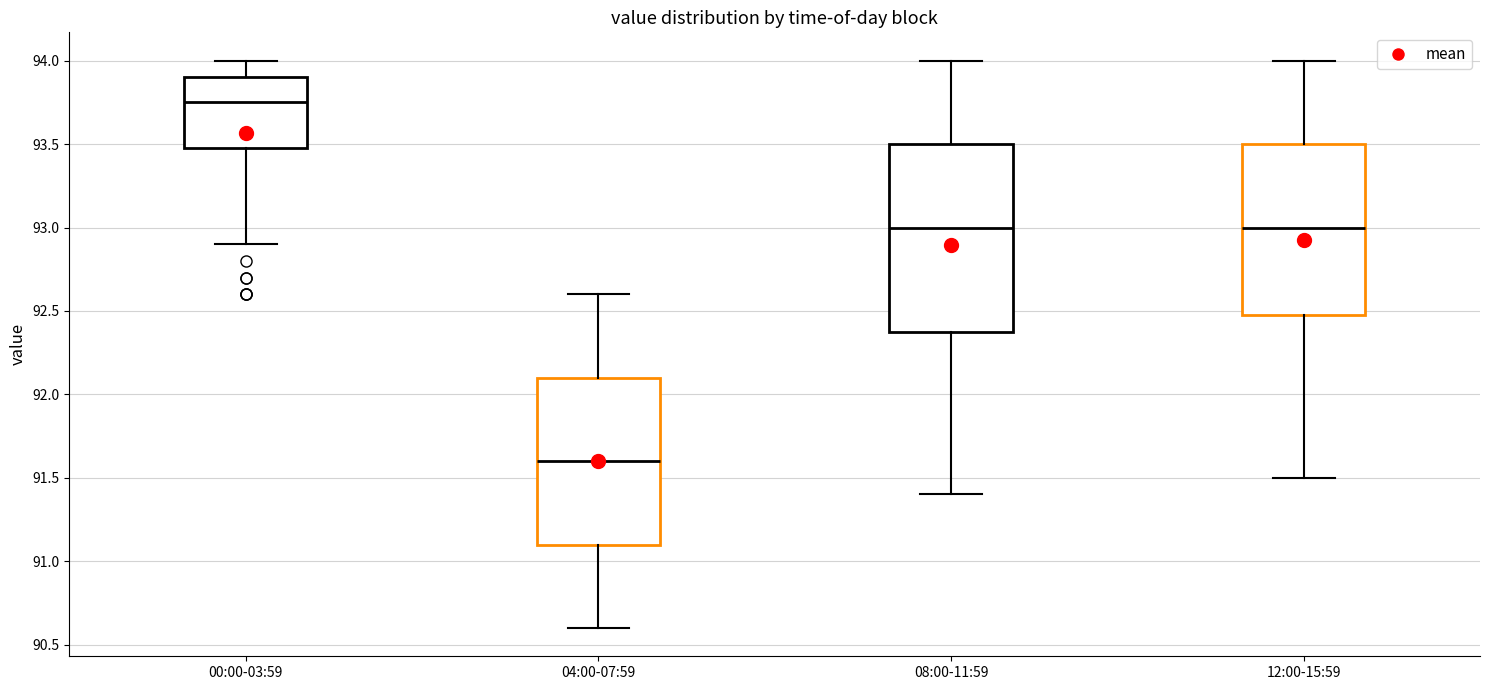

Reading left to right, transcribe this box plot: for each box, give where its median line is, the range the box spans, and where its two whiskers end, as read against the y-axis. The values are not printed on the chart, so give them approximately, as read against the axis.

00:00-03:59: median 93.75, box 93.50 to 93.90, whiskers 92.90 to 94.00
04:00-07:59: median 91.60, box 91.10 to 92.10, whiskers 90.60 to 92.60
08:00-11:59: median 93.00, box 92.40 to 93.50, whiskers 91.40 to 94.00
12:00-15:59: median 93.00, box 92.50 to 93.50, whiskers 91.50 to 94.00